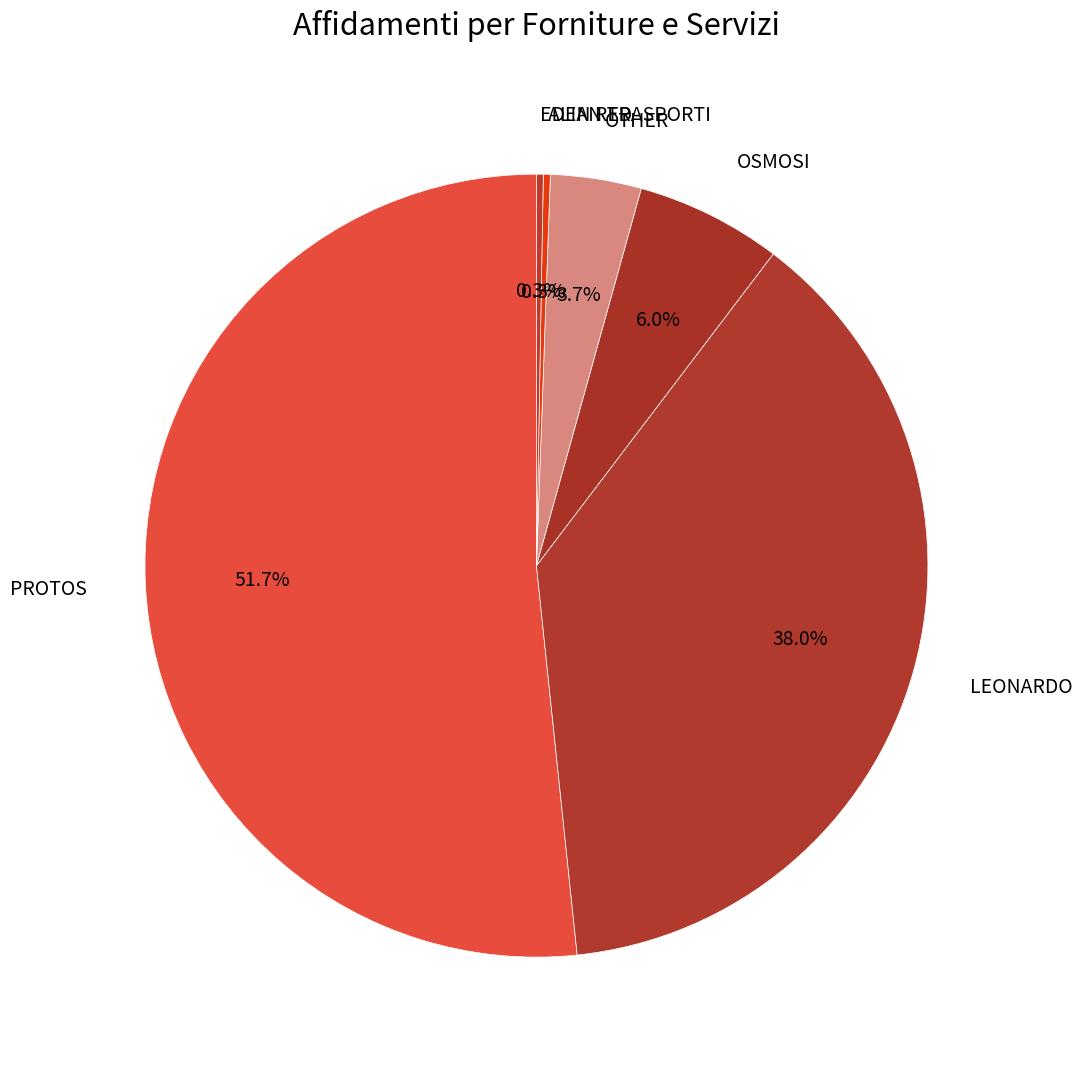

Count the number of slices in the pie.

6